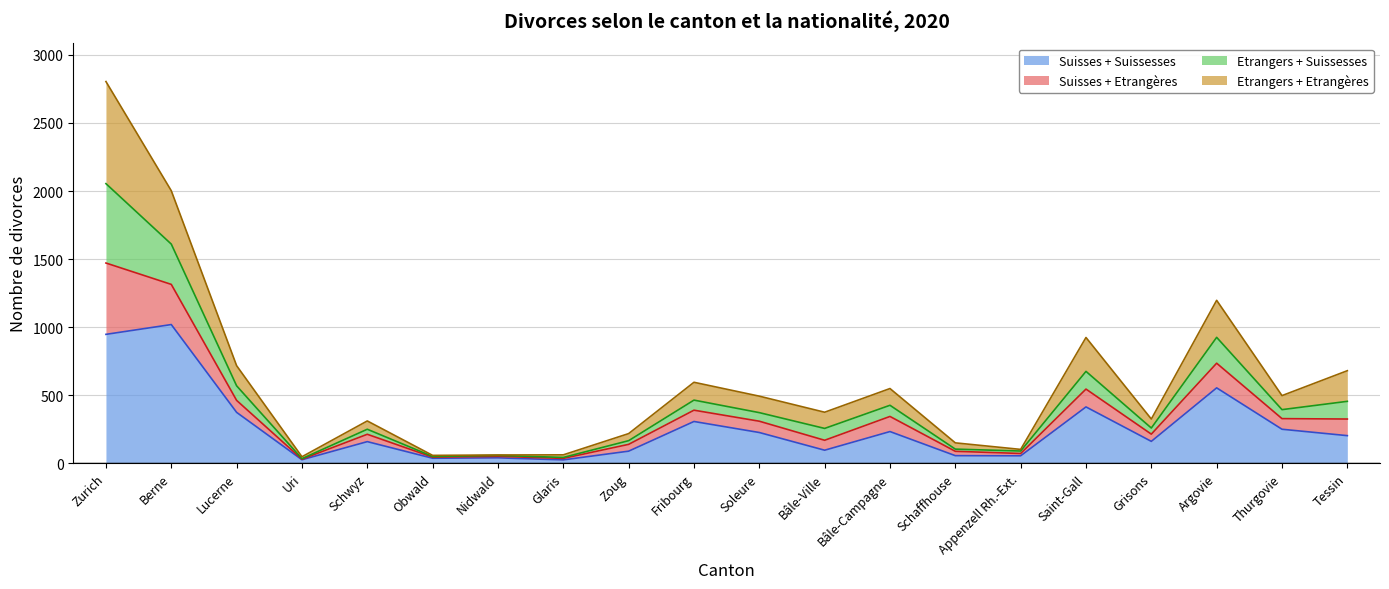

How many lines are shown in the chart?

4